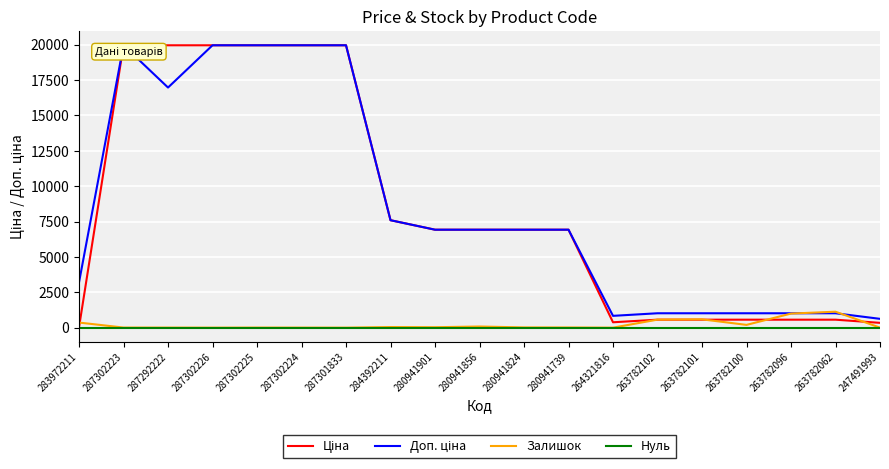

How many times do Залишок and Ціна cross each other?

5